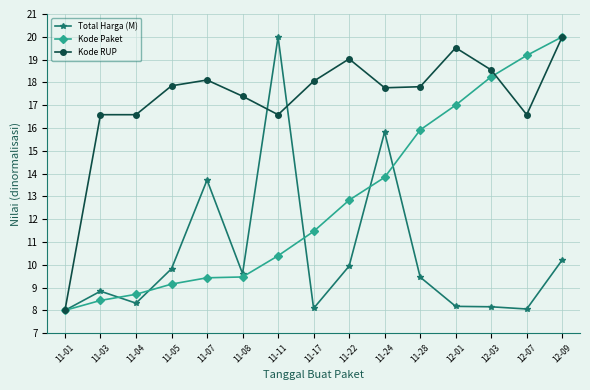

What position from the left is 11-08?

6